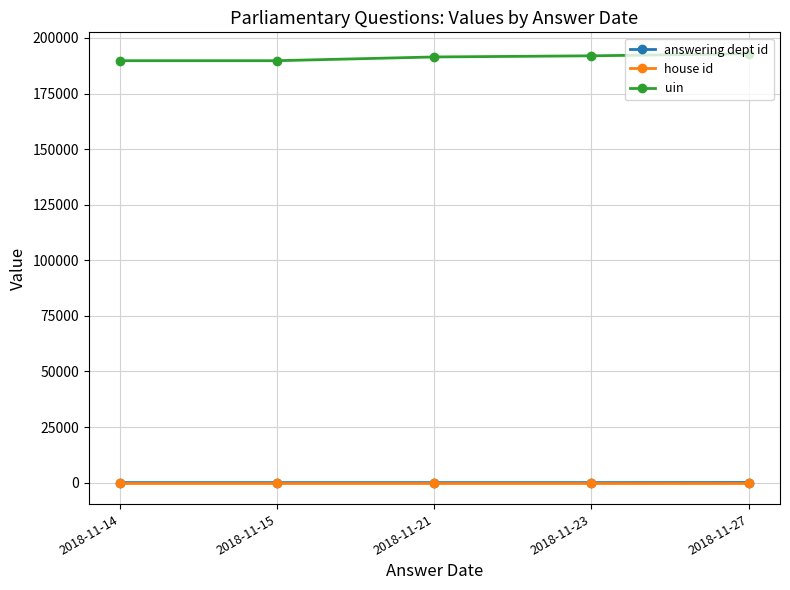

What is the difference between the answering dept id values at 2018-11-27 and 2018-11-21?

40.0